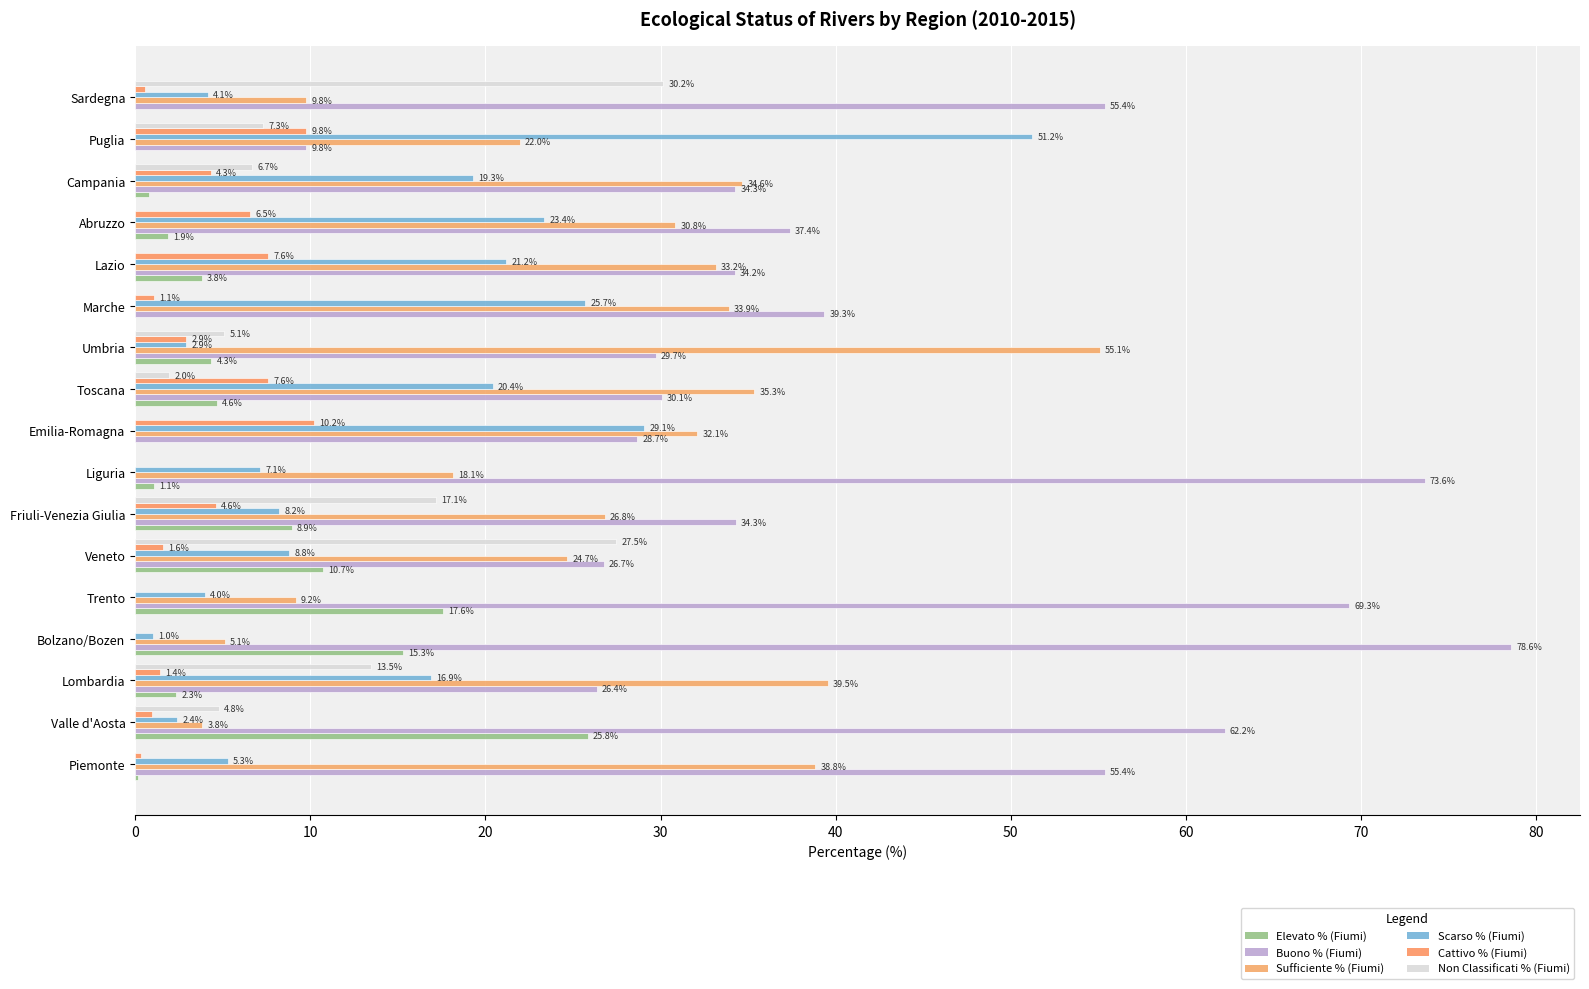

Reading right to left, transcribe all the data shown in this chart.

Elevato % (Fiumi): 0.0	0.0	0.8	1.9	3.8	0.0	4.3	4.6	0.0	1.1	8.9	10.7	17.6	15.3	2.3	25.8	0.2
Buono % (Fiumi): 55.4	9.8	34.3	37.4	34.2	39.3	29.7	30.1	28.7	73.6	34.3	26.7	69.3	78.6	26.4	62.2	55.4
Sufficiente % (Fiumi): 9.8	22.0	34.6	30.8	33.2	33.9	55.1	35.3	32.1	18.1	26.8	24.7	9.2	5.1	39.5	3.8	38.8
Scarso % (Fiumi): 4.1	51.2	19.3	23.4	21.2	25.7	2.9	20.4	29.1	7.1	8.2	8.8	4.0	1.0	16.9	2.4	5.3
Cattivo % (Fiumi): 0.6	9.8	4.3	6.5	7.6	1.1	2.9	7.6	10.2	0.0	4.6	1.6	0.0	0.0	1.4	1.0	0.3
Non Classificati % (Fiumi): 30.2	7.3	6.7	0.0	0.0	0.0	5.1	2.0	0.0	0.0	17.1	27.5	0.0	0.0	13.5	4.8	0.0